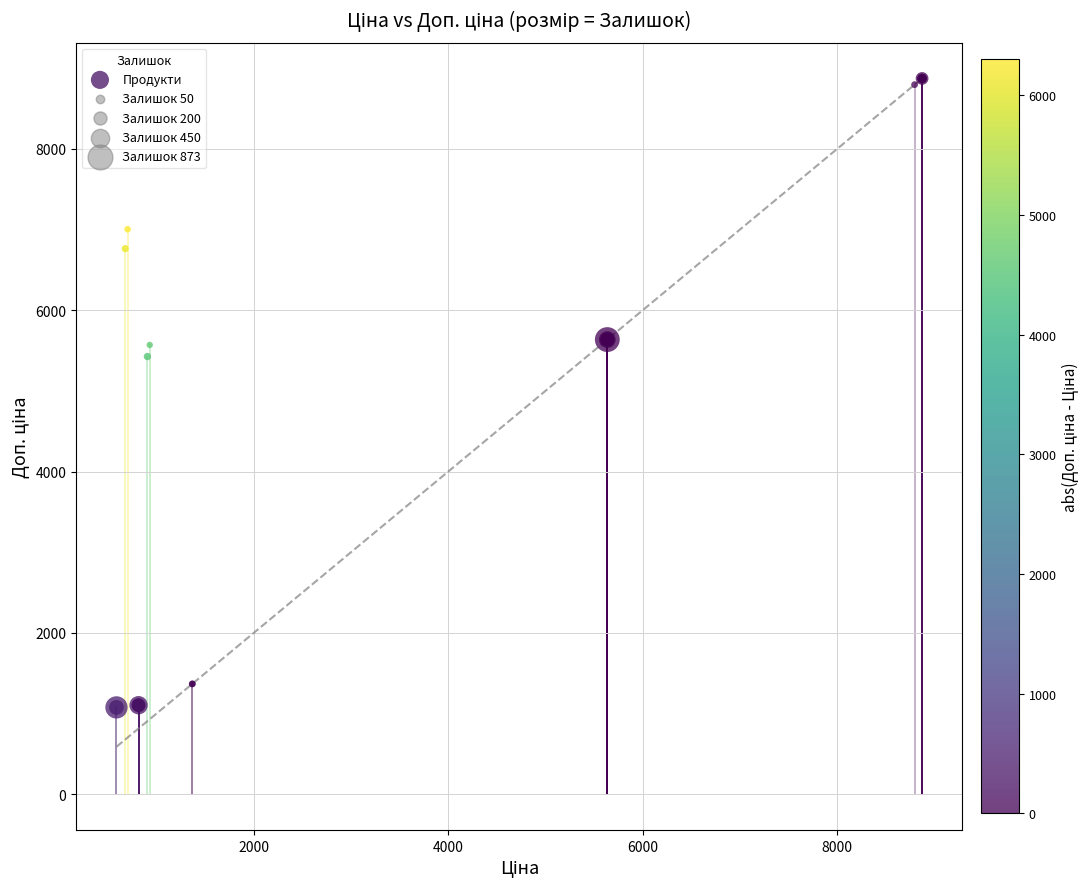

What Y value in the scatter plot is closest to 4974?

5425.9